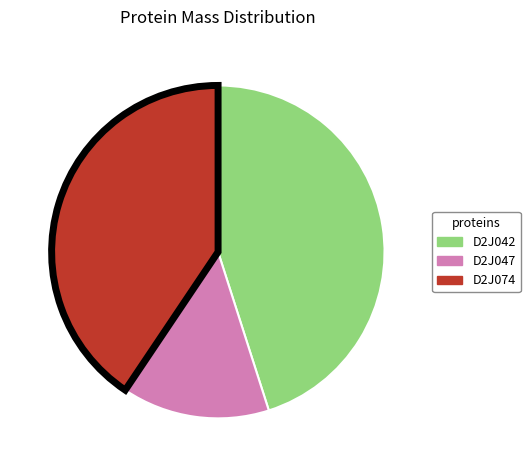

What is the largest slice in the pie chart?

D2J042